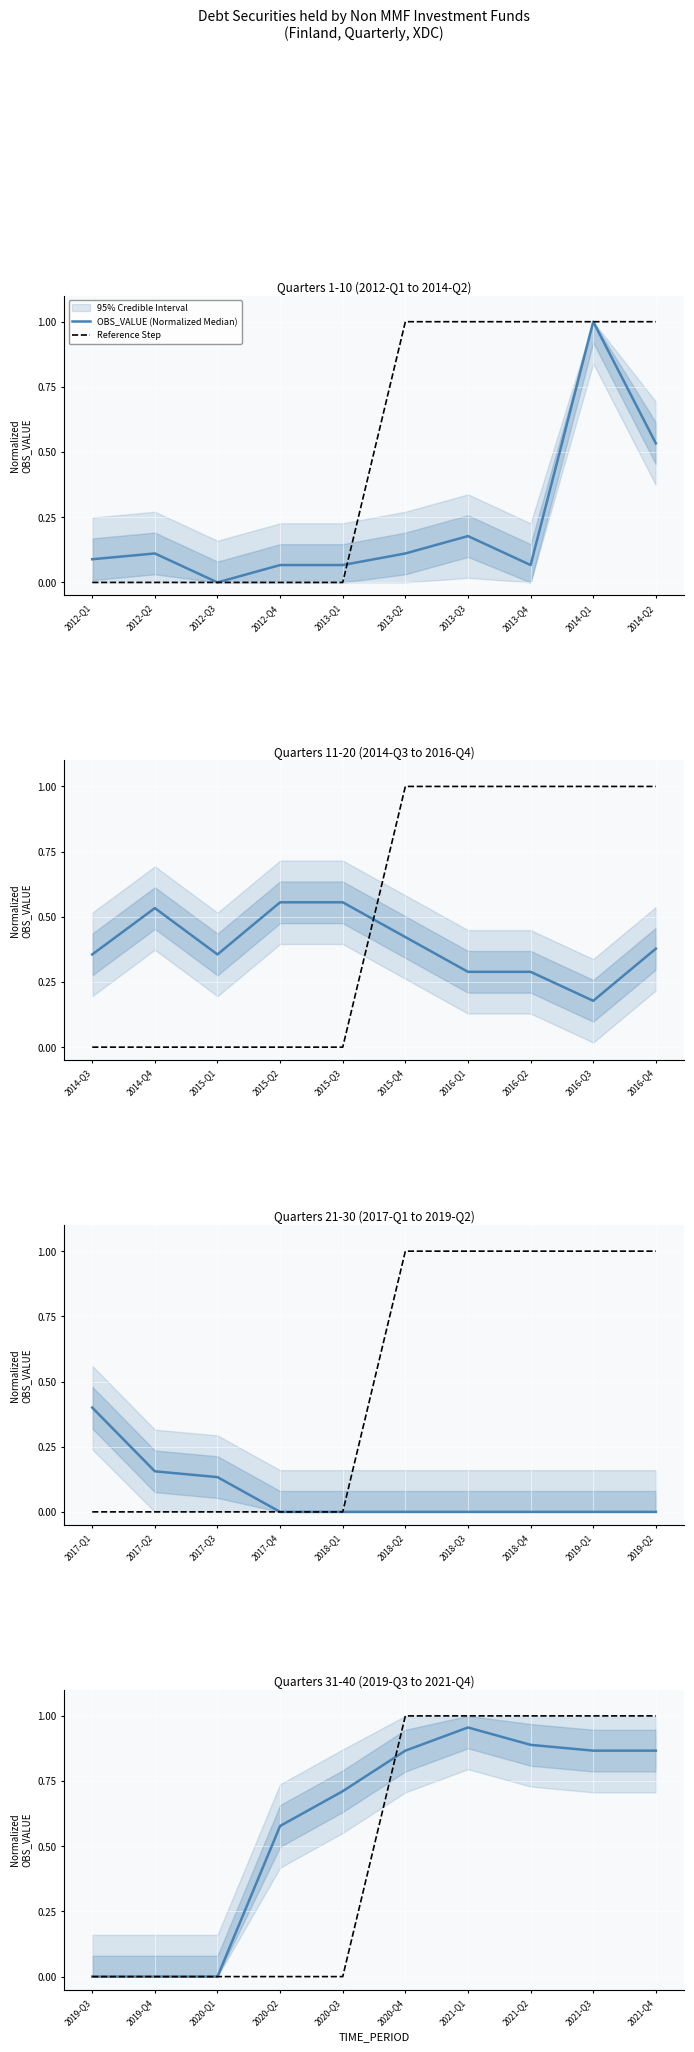

What is the difference between the maximum and minimum values in the Reference Step series?

1.0